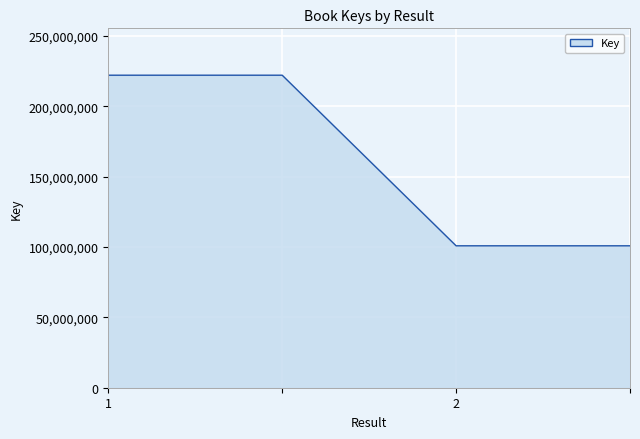

Does the chart display data point markers on the line(s)?

No